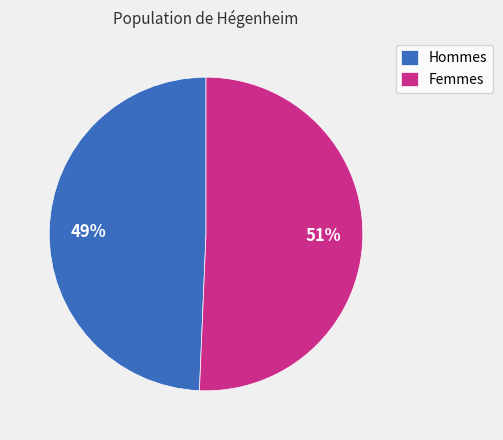

Is it true that Femmes is 40% of the pie?

False